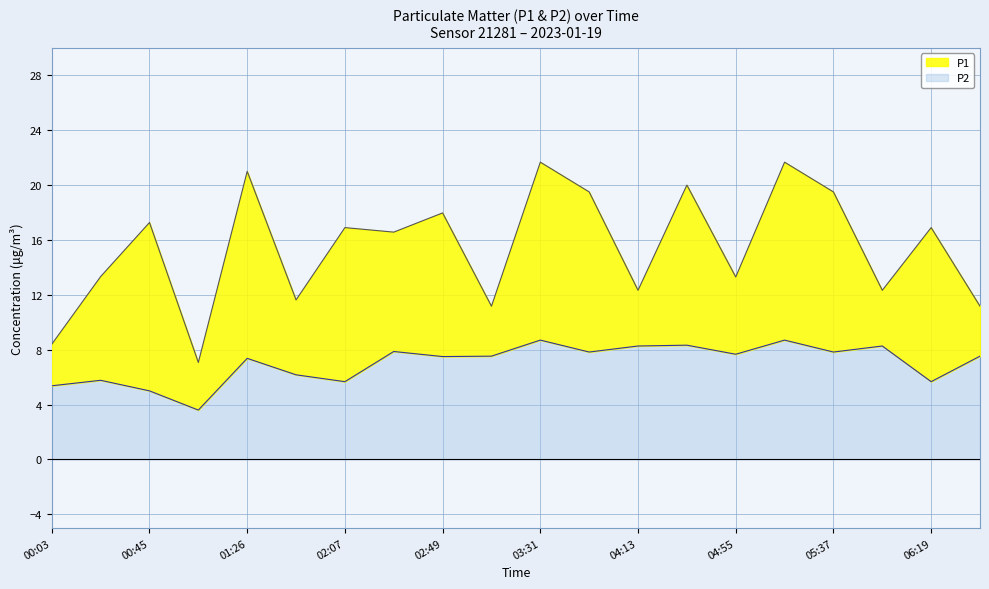

True or false: P2 and P1 cross at least once.

False